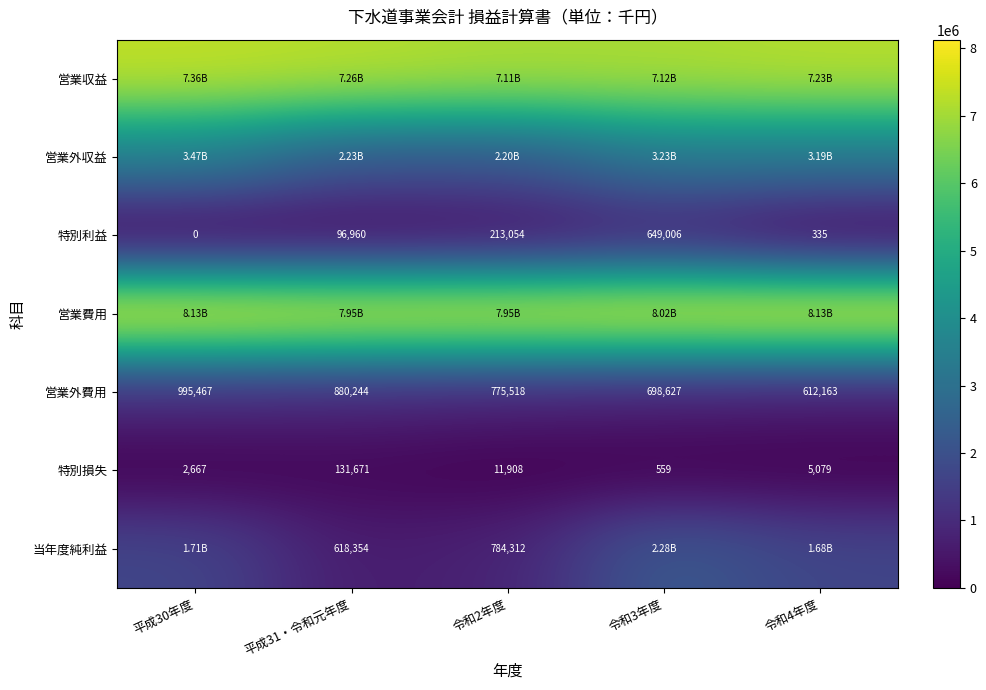

Rank the categories by 特別利益 value from highest to lowest.

令和3年度, 令和2年度, 平成31・令和元年度, 令和4年度, 平成30年度